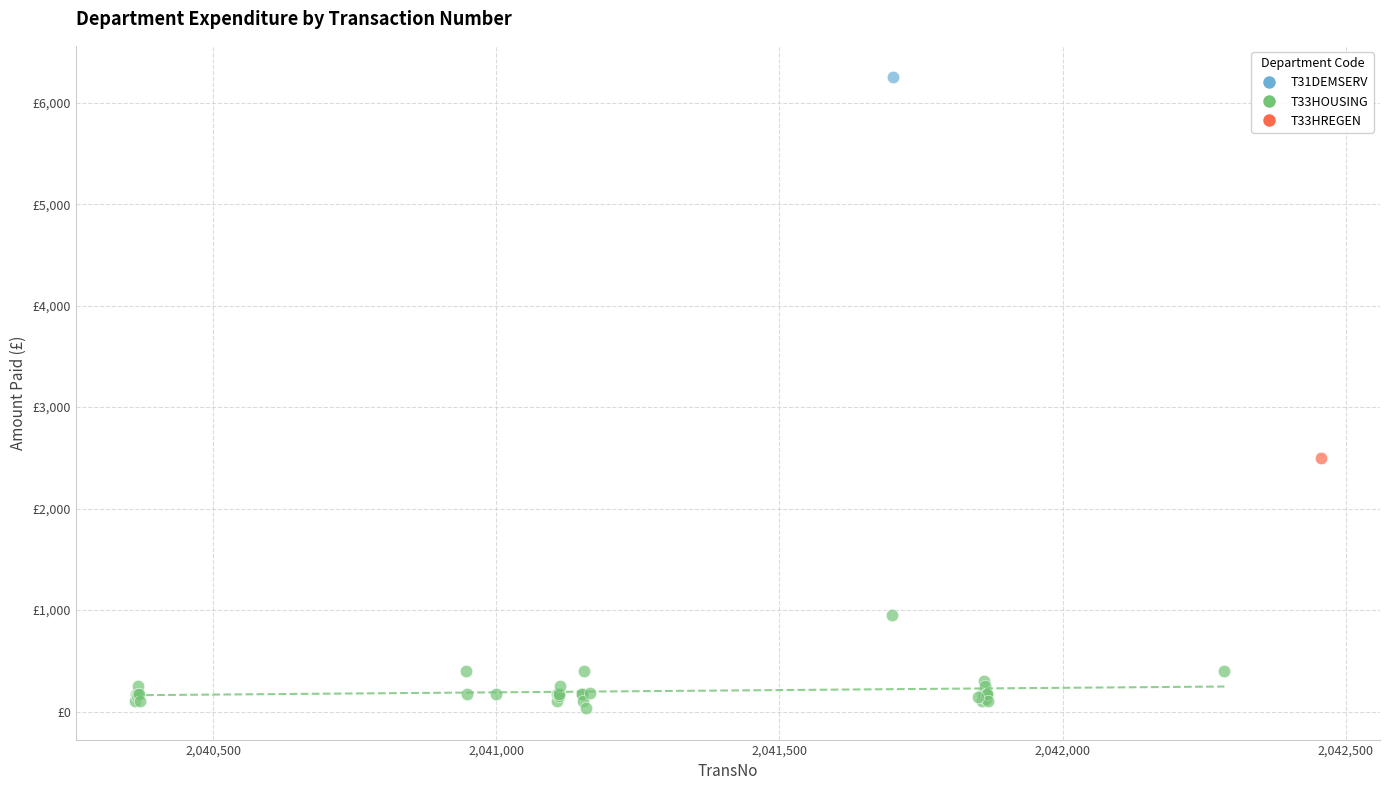

What are all the series names shown in the legend?

T31DEMSERV, T33HOUSING, T33HREGEN